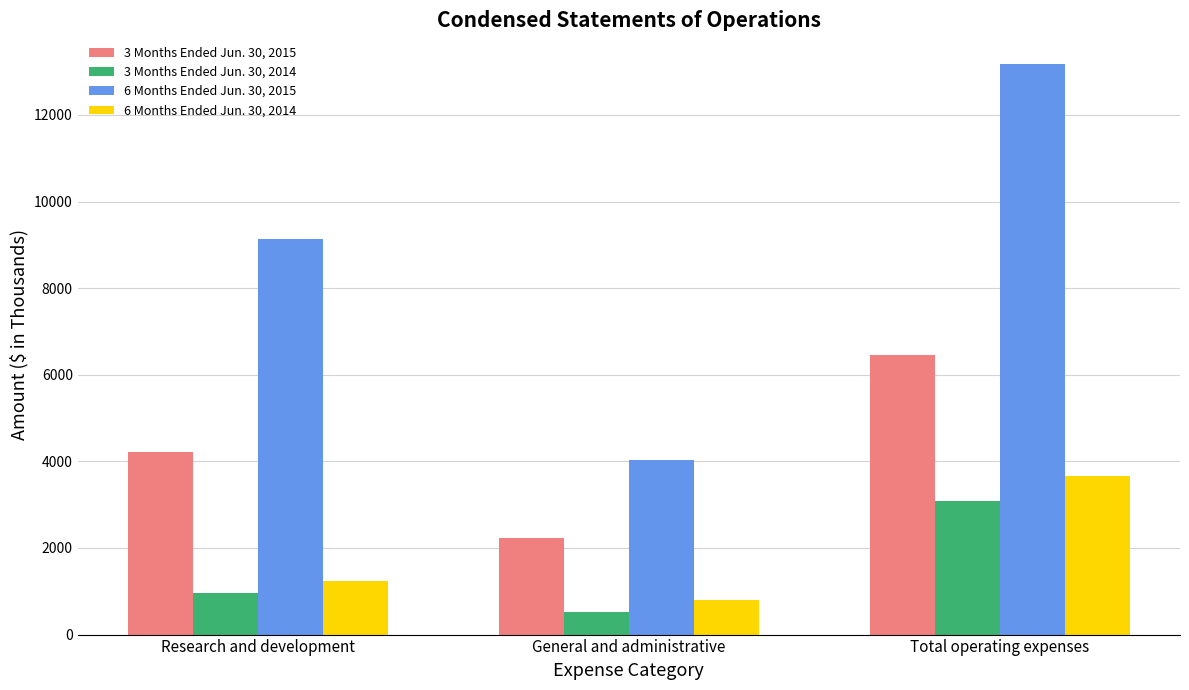

How many categories are shown in the chart?

3